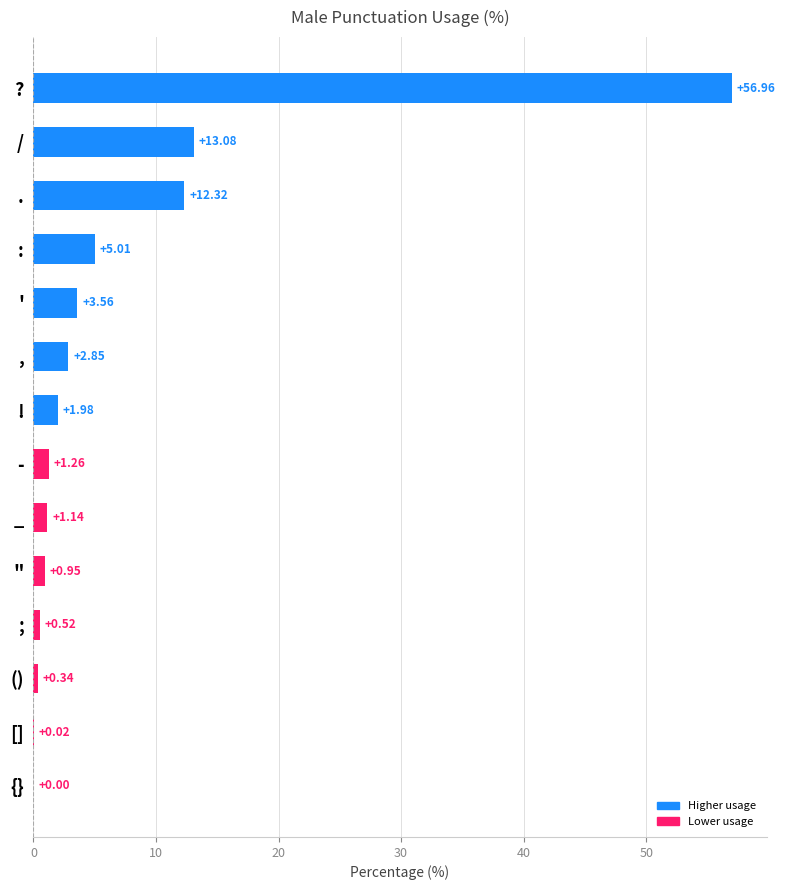

What is the sum of the values at / and "?

14.0